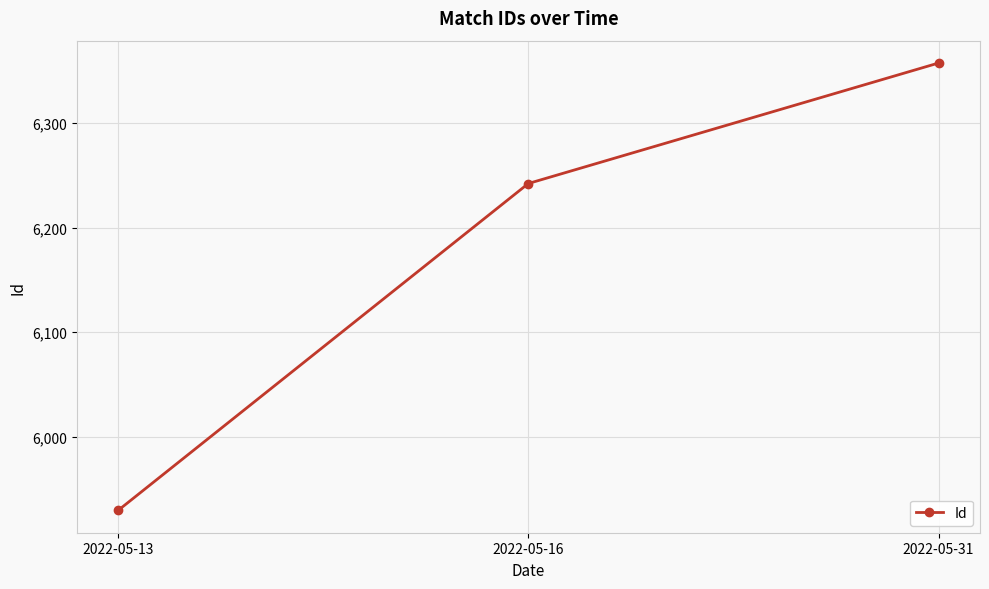

What value does the data have at 2022-05-16, to the nearest 10?

6240